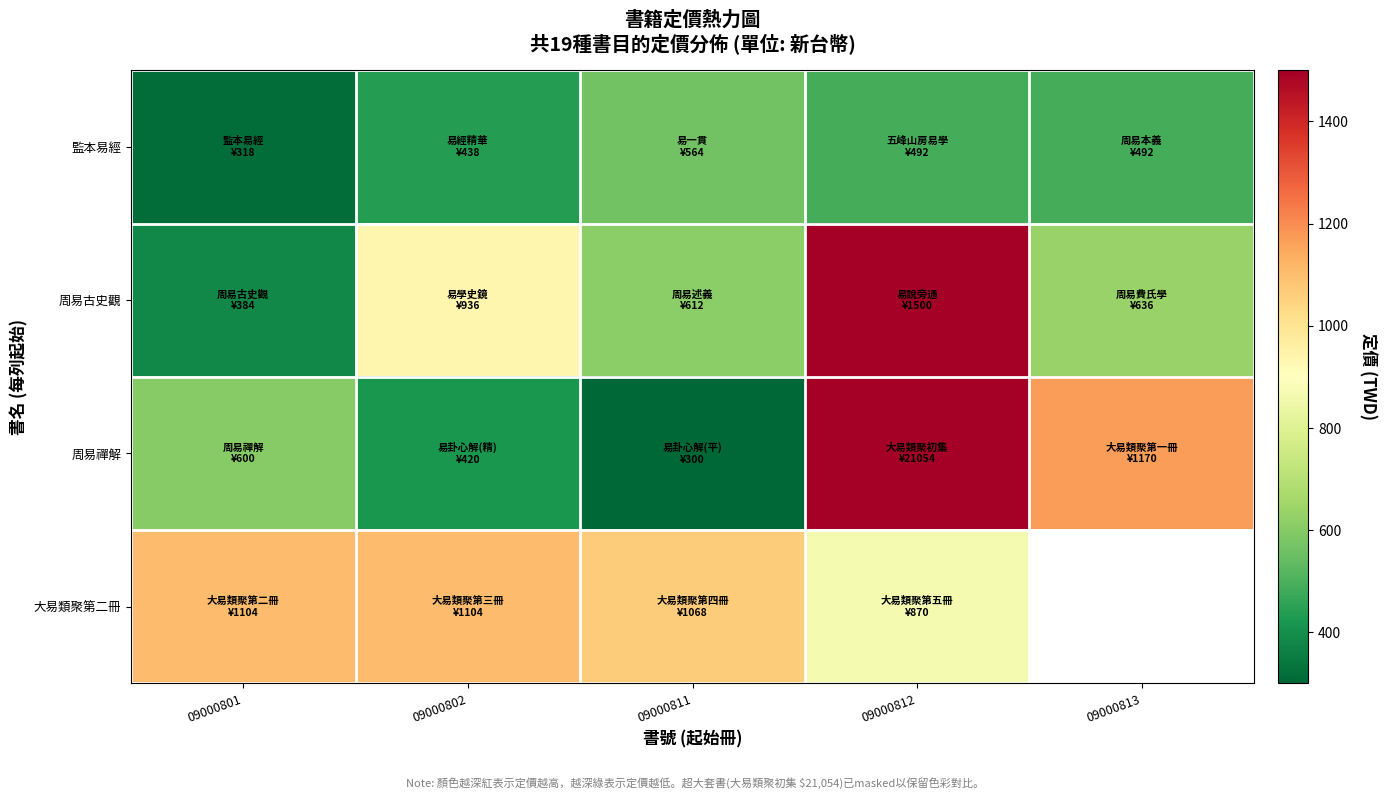

True or false: 大易類聚第二冊 has a value of 545.6 at 09000811.

False